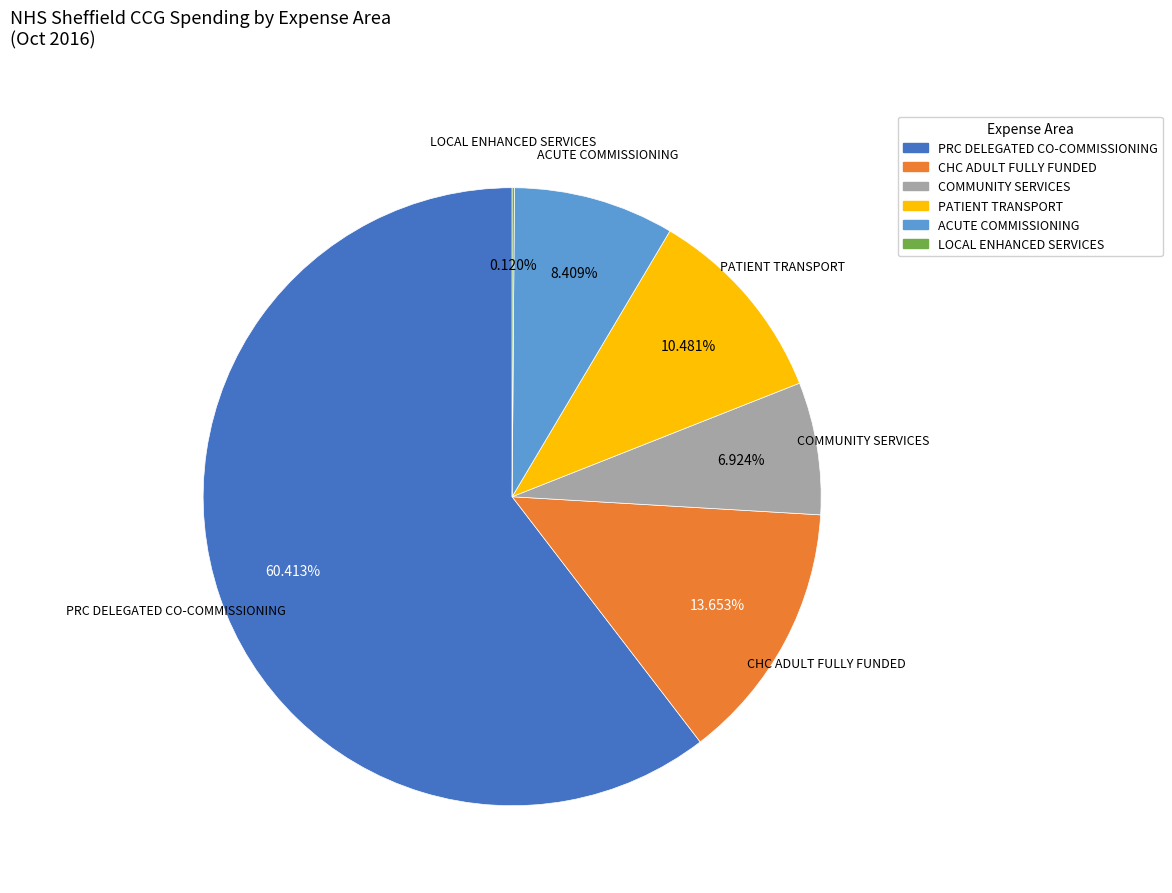

Is there any slice that represents more than half of the pie?

Yes